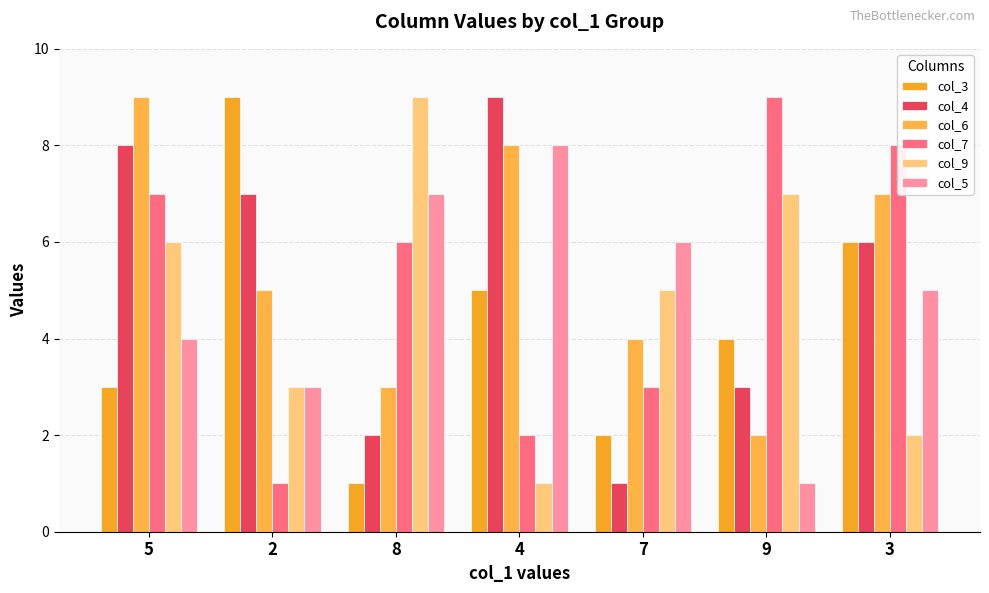

How many values in the col_4 series are below 6?

3